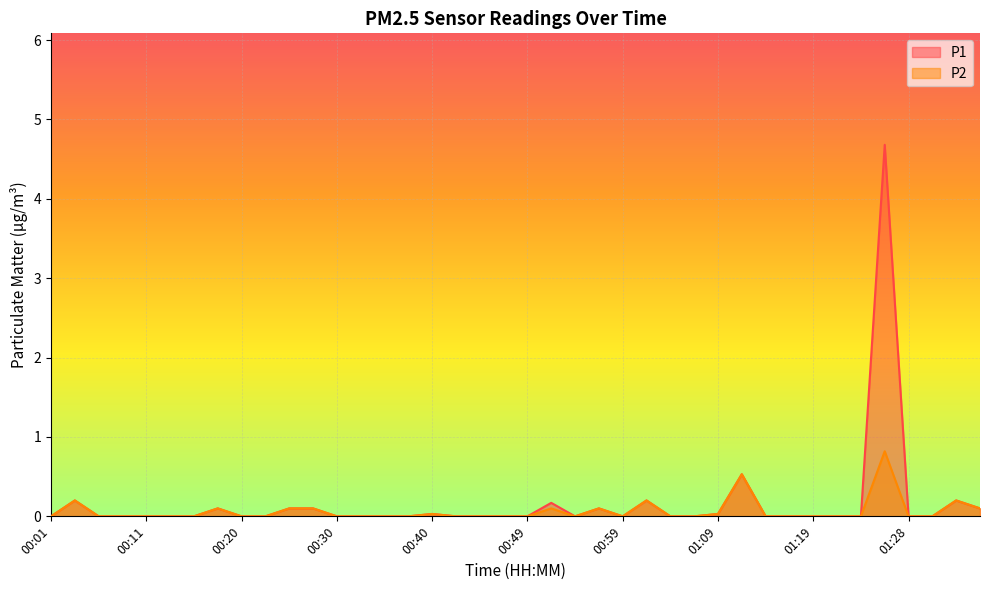

The value of P2 at 01:36 is 0.1. True or false?

False